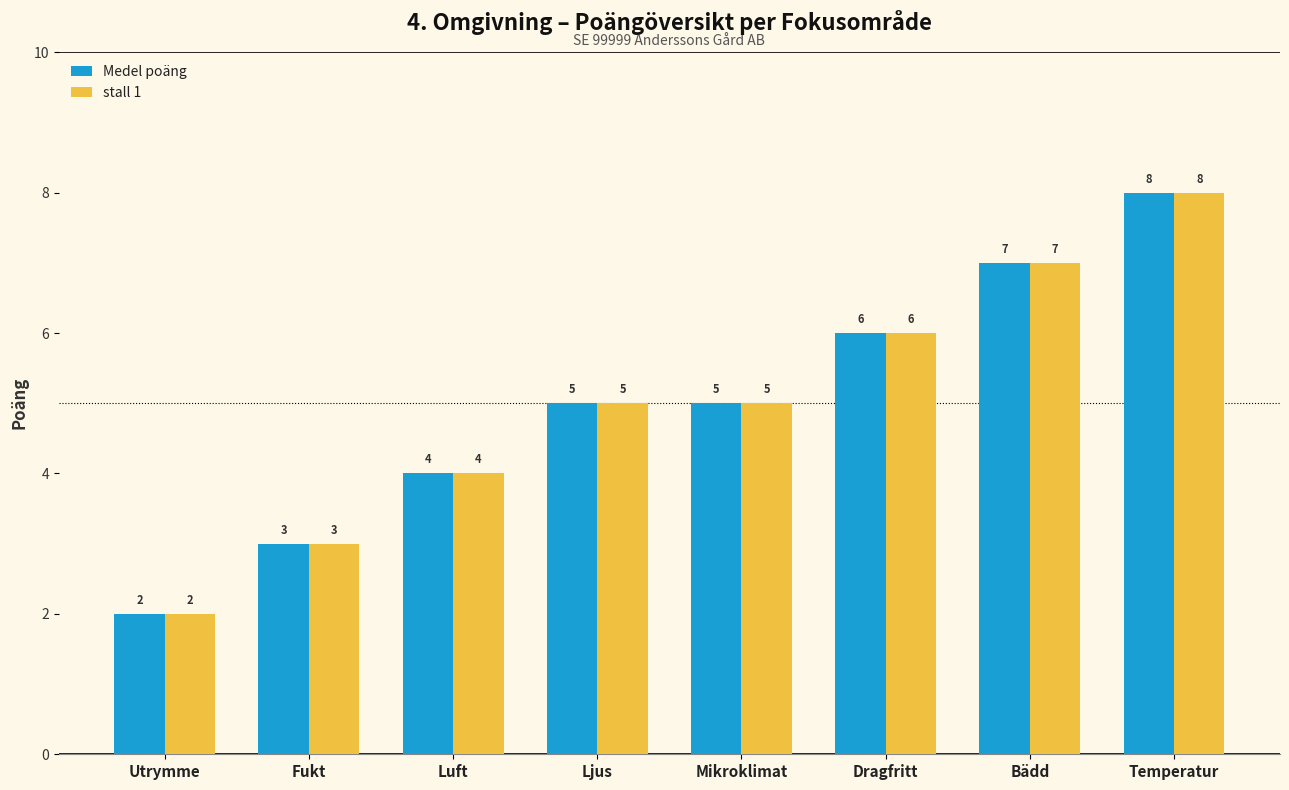

What is the total value across all series at Bädd?

14